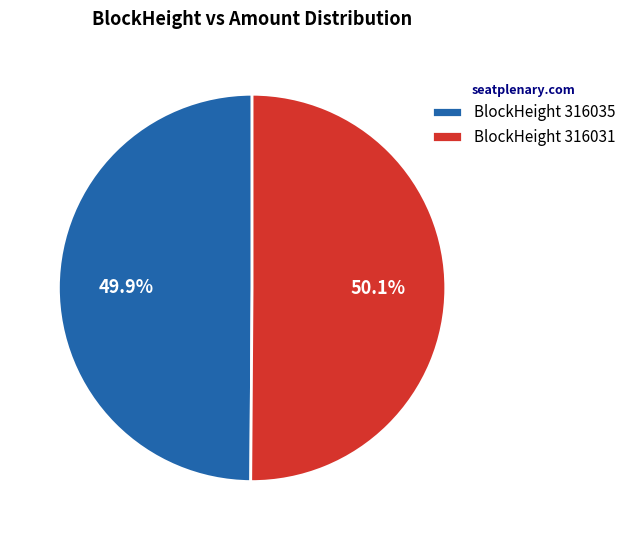

Is there a majority slice in this chart?

Yes